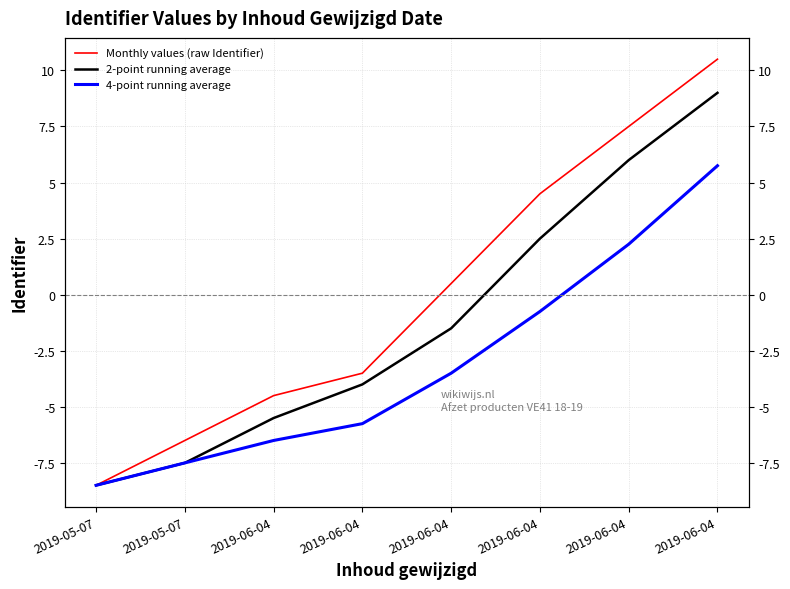

Rank the series at 2019-05-07 from highest to lowest value.

Monthly values (raw Identifier), 2-point running average, 4-point running average